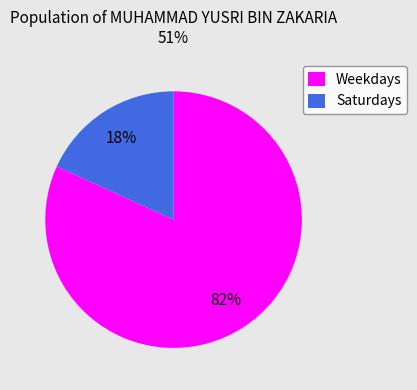

Which has a higher value, Saturdays or Weekdays?

Weekdays